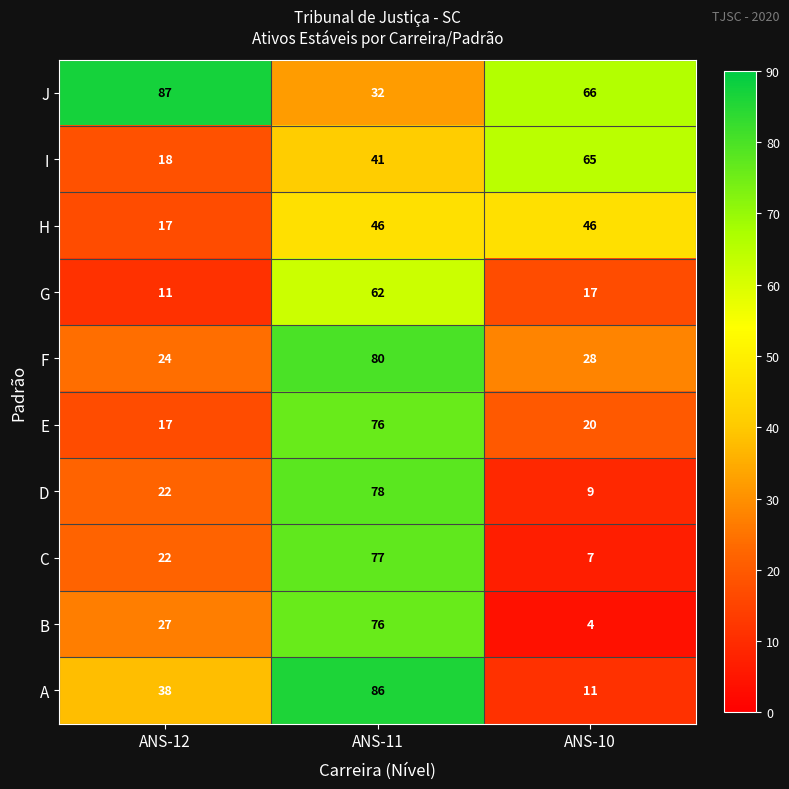

Rank the categories by J value from highest to lowest.

ANS-12, ANS-10, ANS-11